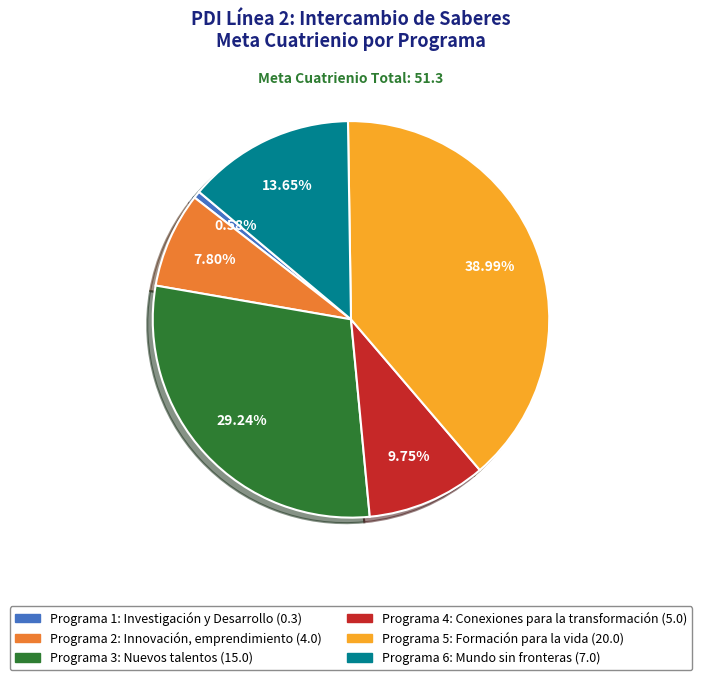

Count the number of slices in the pie.

6